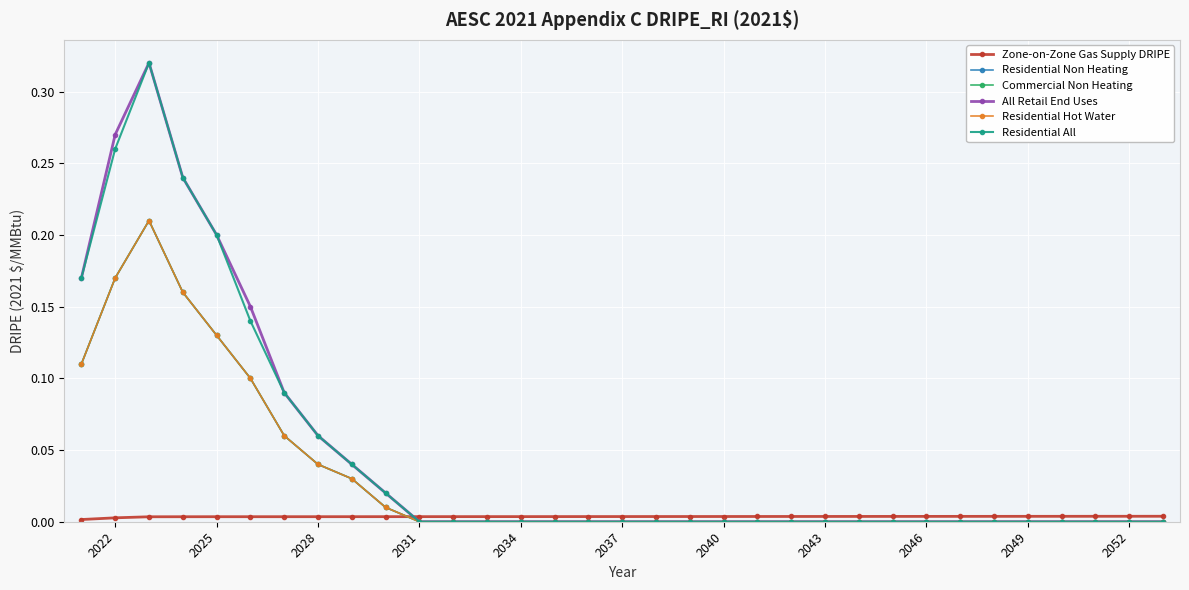

Is this an area chart (filled region under the line)?

No